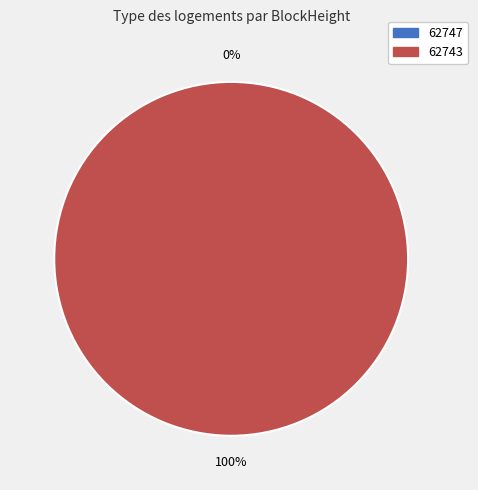

The 62747 slice represents 1% of the pie. True or false?

False